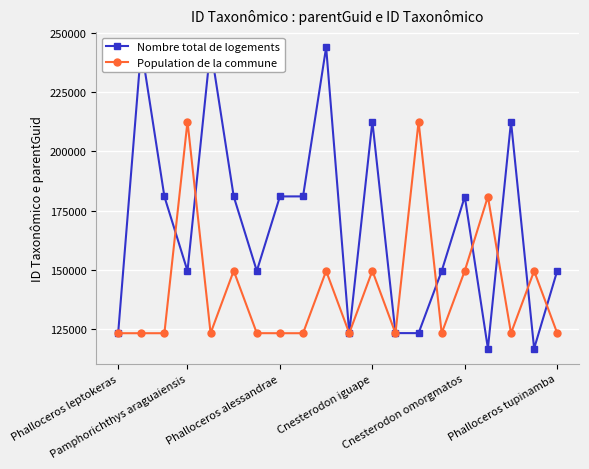

At which label does Nombre total de logements reach its minimum?

18